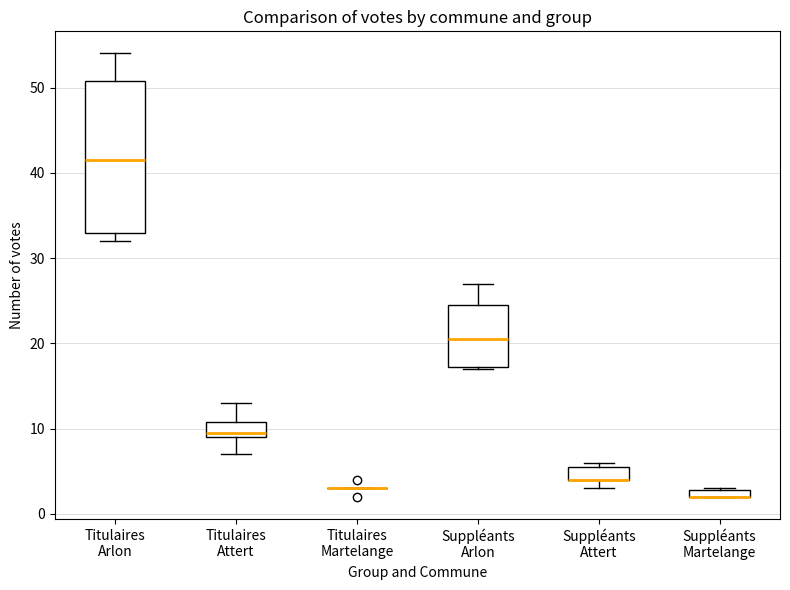

Where is the upper edge of the box for Titulaires Arlon on the y-axis? The values are not printed on the chart, so give them approximately, as read against the axis.

51